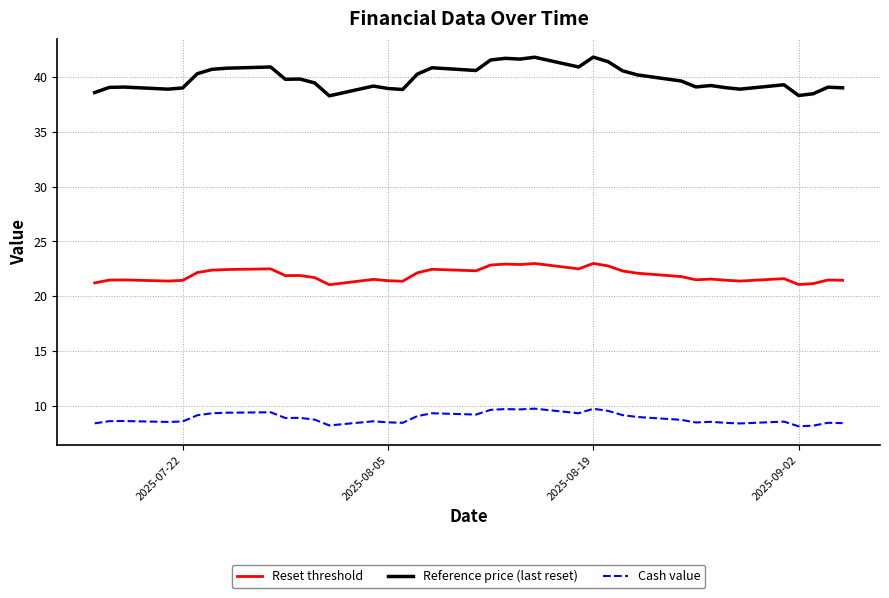

What are all the series names shown in the legend?

Reset threshold, Reference price (last reset), Cash value